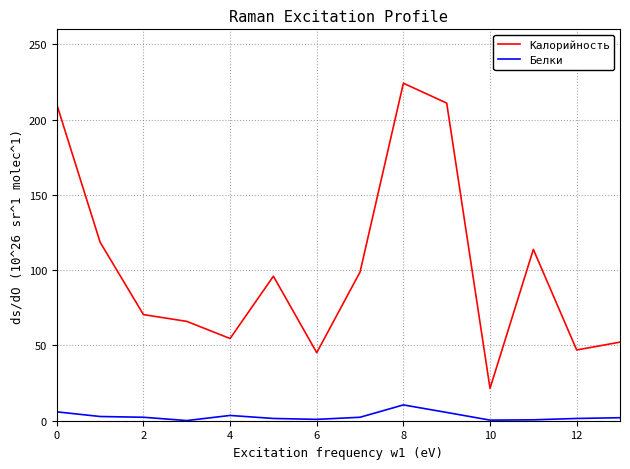

What is the maximum value shown in the chart?

224.2